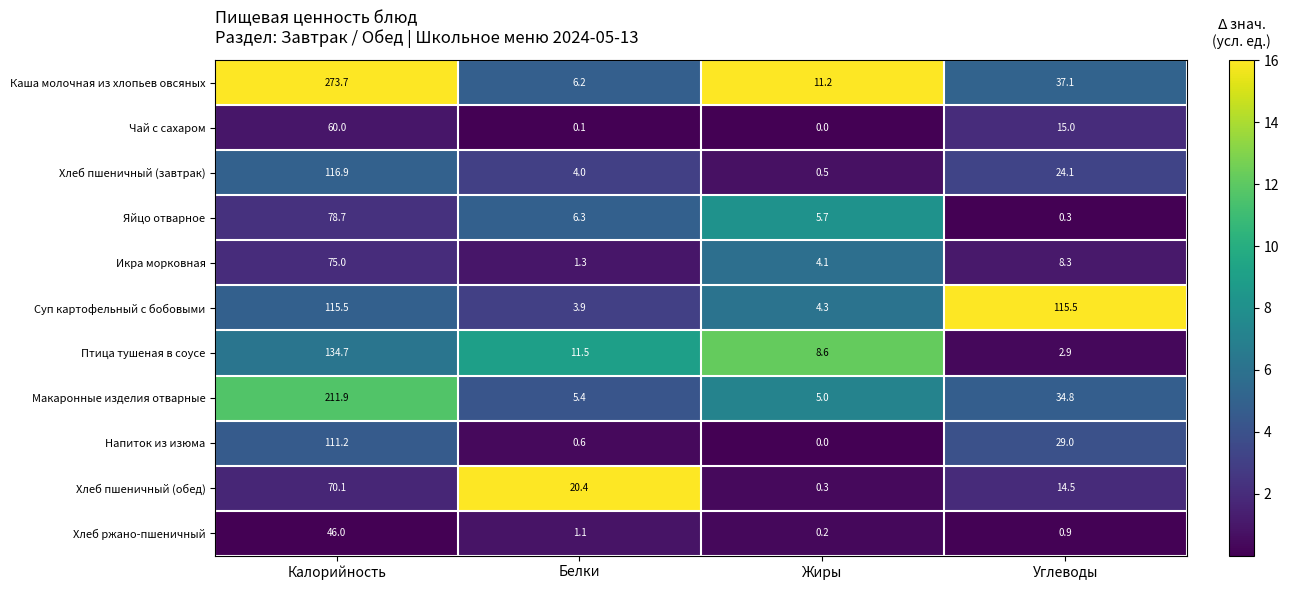

Which series has the widest spread of values?

Каша молочная из хлопьев овсяных